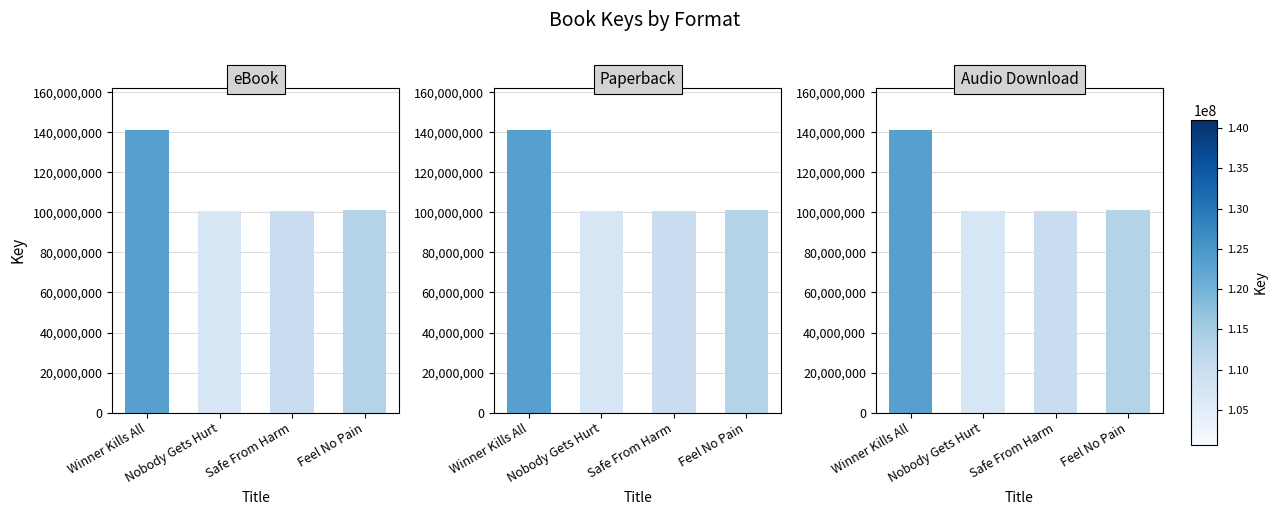

At Safe From Harm, list the series in order from largest to smallest.

eBook, Paperback, Audio Download